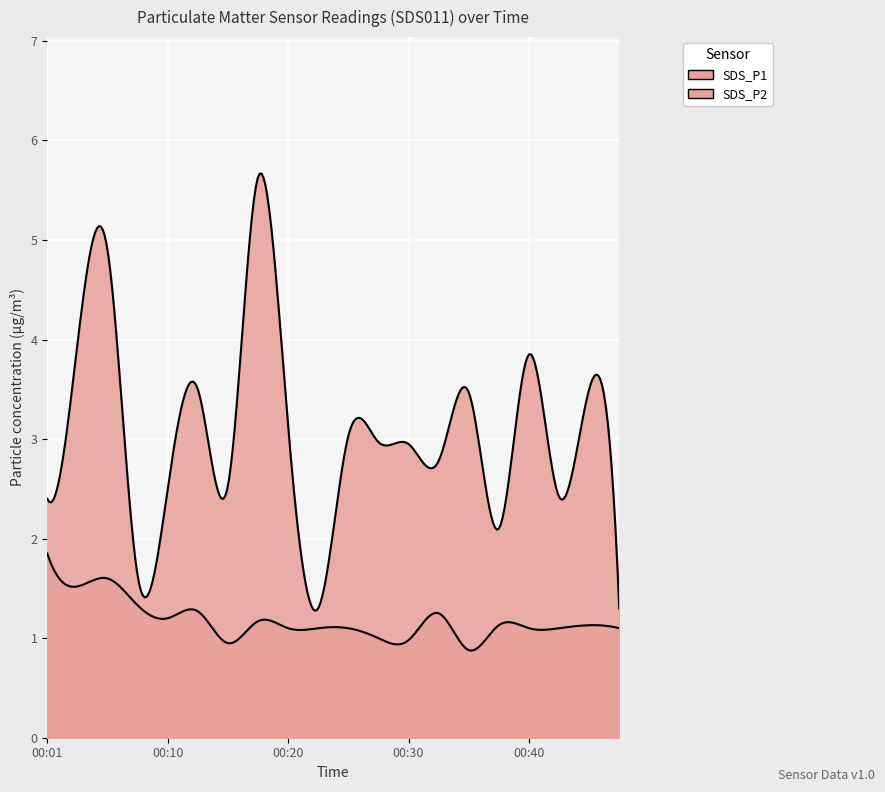

Is it true that SDS_P1 equals 5.5 at 00:40?

False